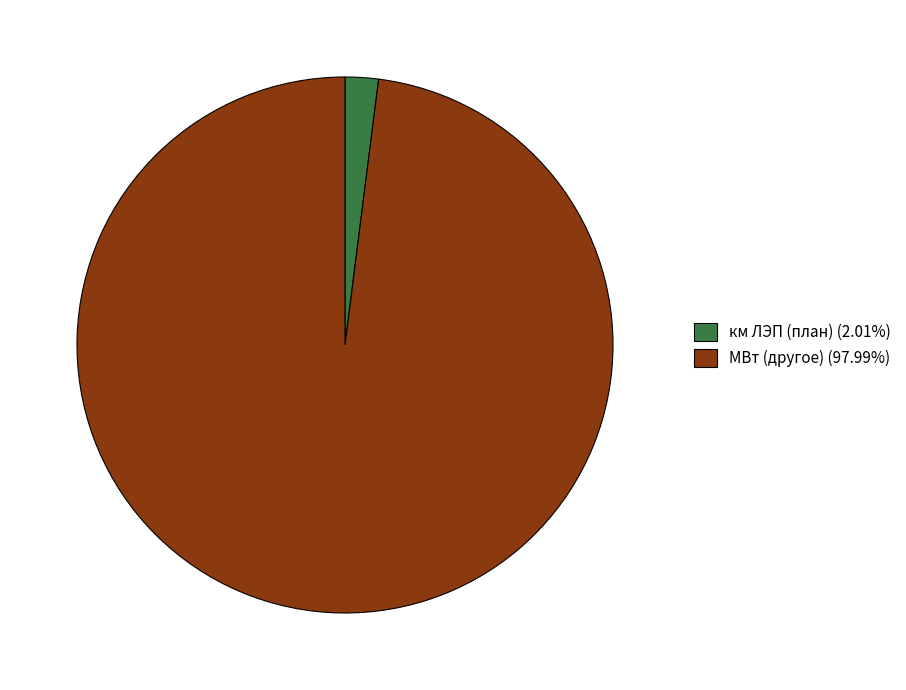

Approximately how many times larger is the value at МВт (другое) (97.99%) compared to км ЛЭП (план) (2.01%)?

48.8